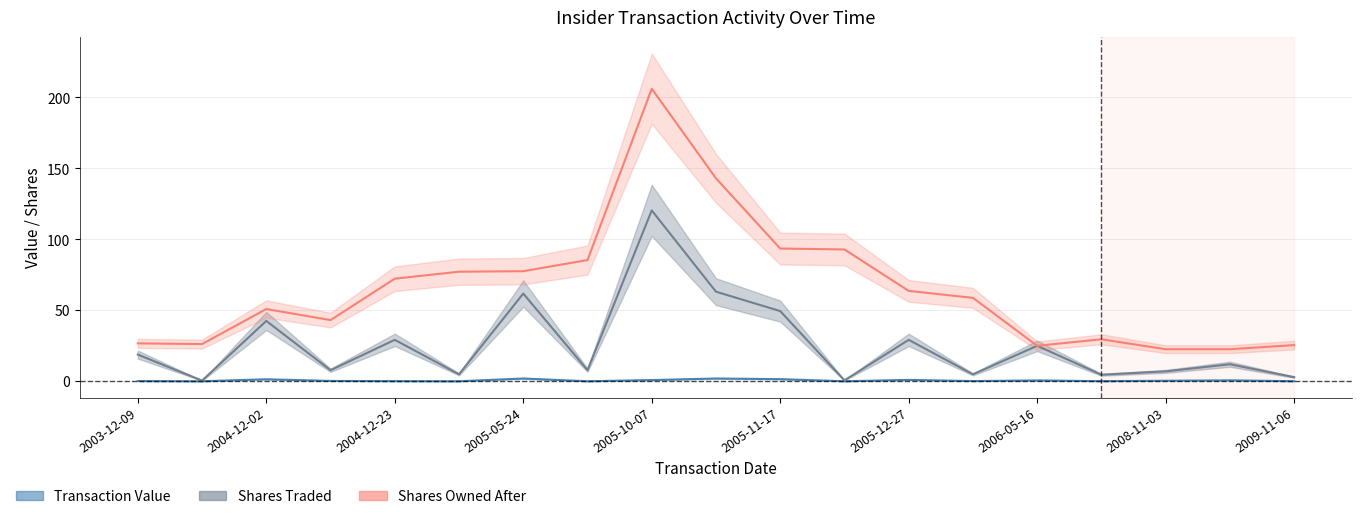

True or false: Shares Owned After (K) and Transaction Value (M$) cross at least once.

False